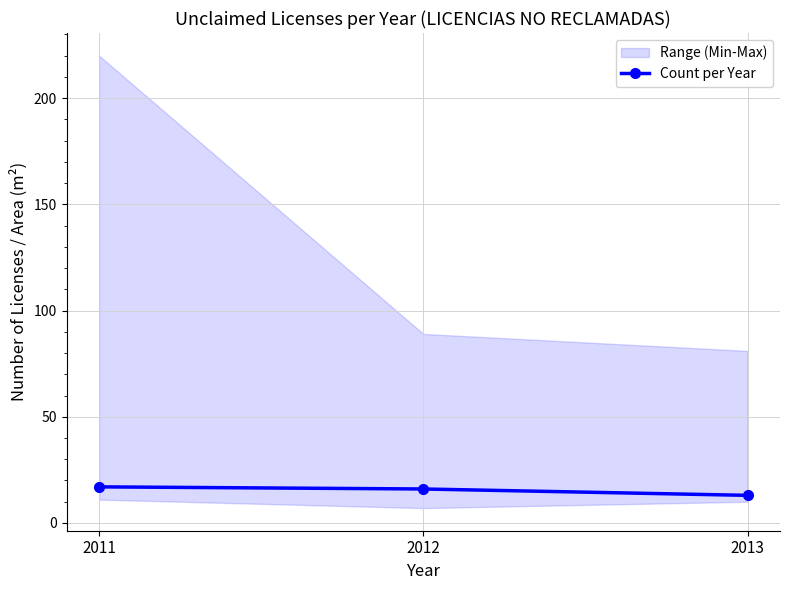

The value at 2012 is 16. True or false?

True